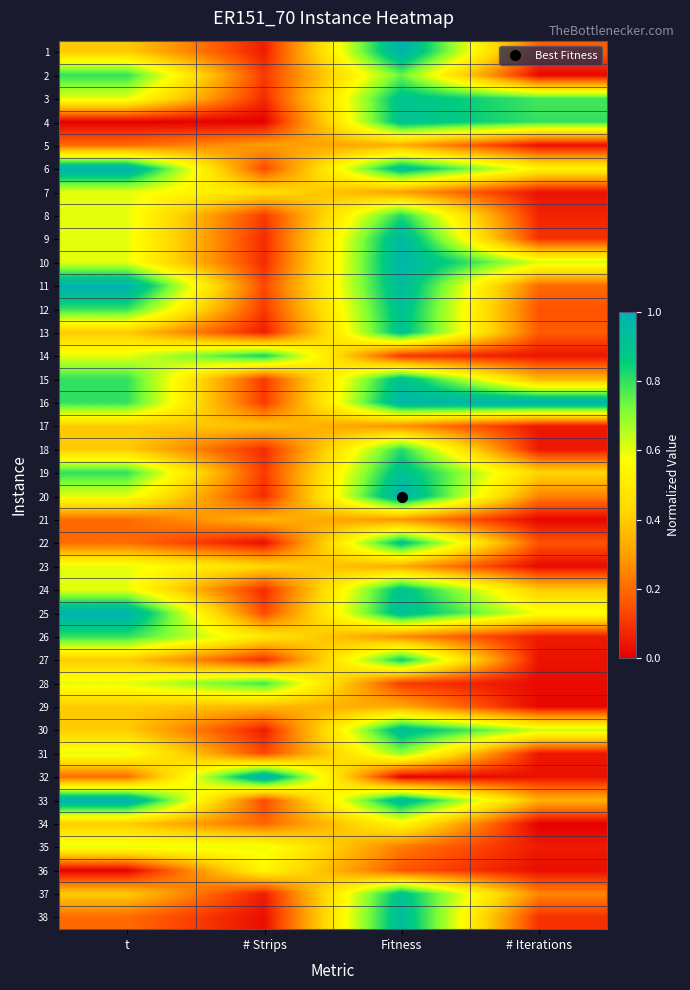

List the series in order of their peak value, highest first.

6, 11, 16, 20, 25, 32, 33, 1, 10, 9, 38, 30, 19, 15, 12, 4, 3, 24, 37, 13, 22, 27, 14, 8, 18, 2, 26, 28, 31, 7, 23, 35, 34, 36, 17, 29, 21, 5